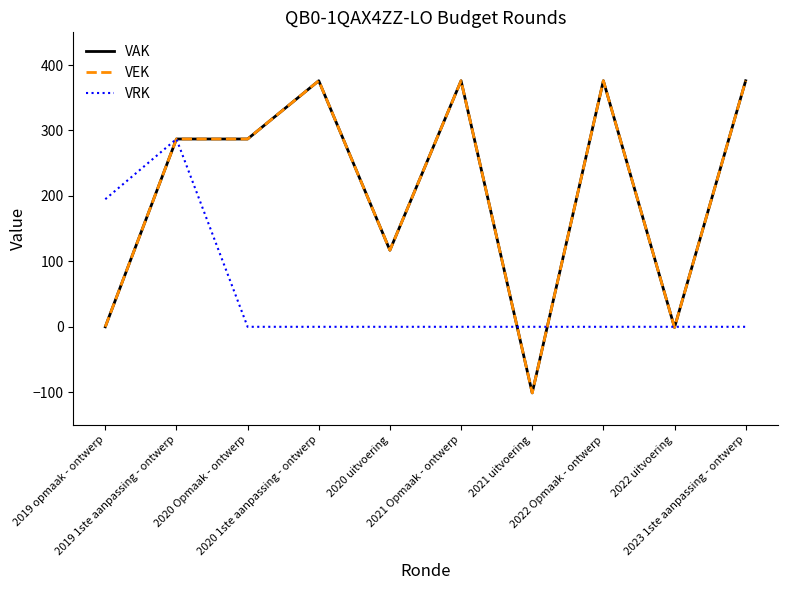

Does the chart have visible grid lines?

No